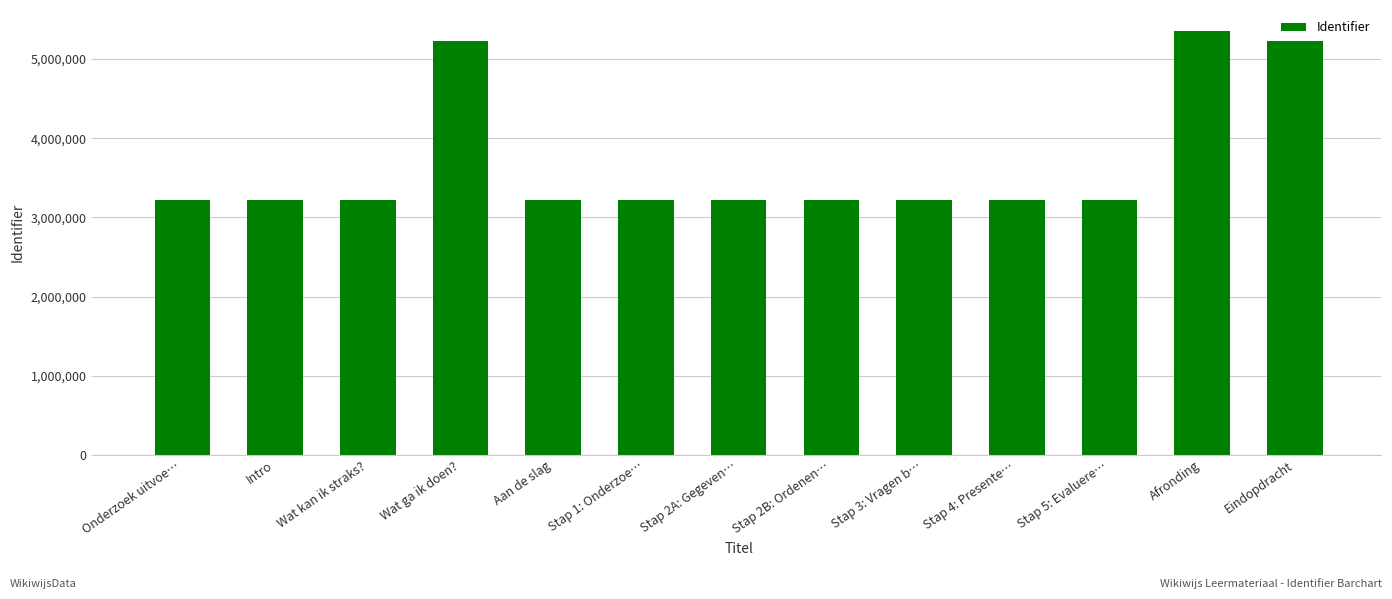

Approximately how many times larger is the value at Afronding compared to Wat kan ik straks??

1.7